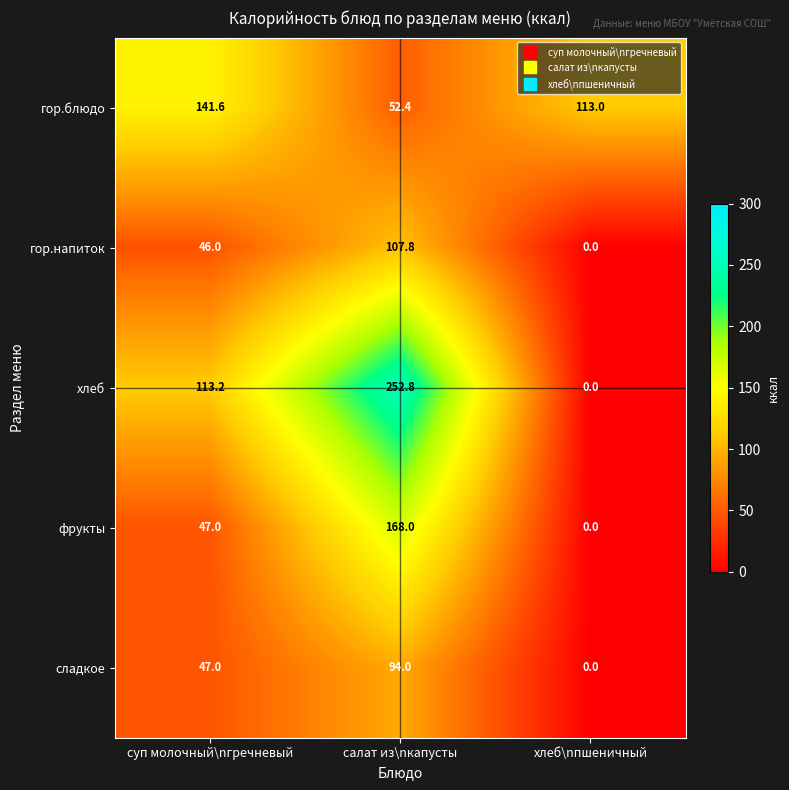

What is the spread (max minus min) of values at хлеб\nпшеничный?

113.0